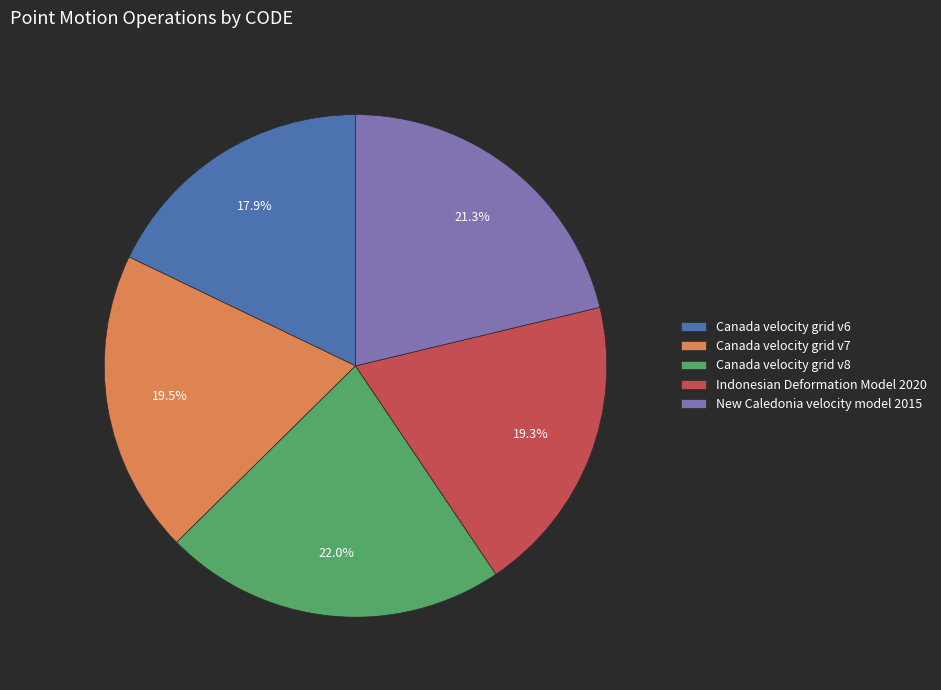

Approximately how many times larger is the value at Canada velocity grid v7 compared to Canada velocity grid v6?

1.1